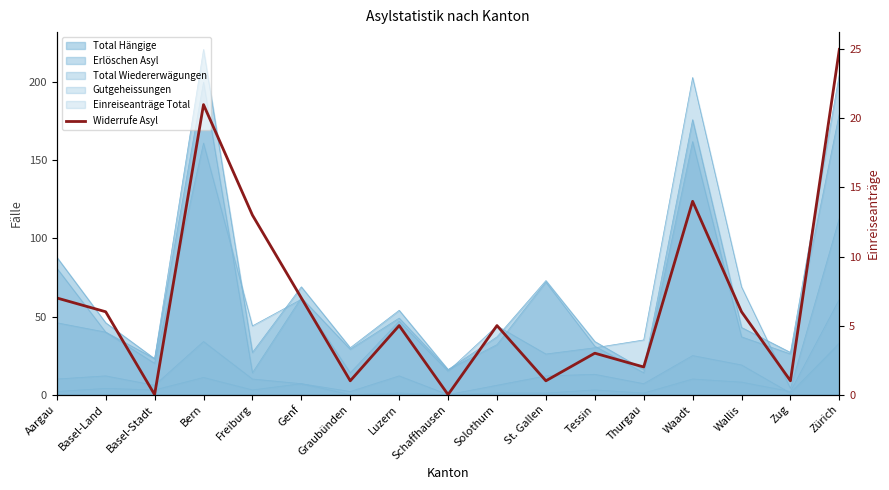

At which category does the data reach its first local valley?

Basel-Stadt